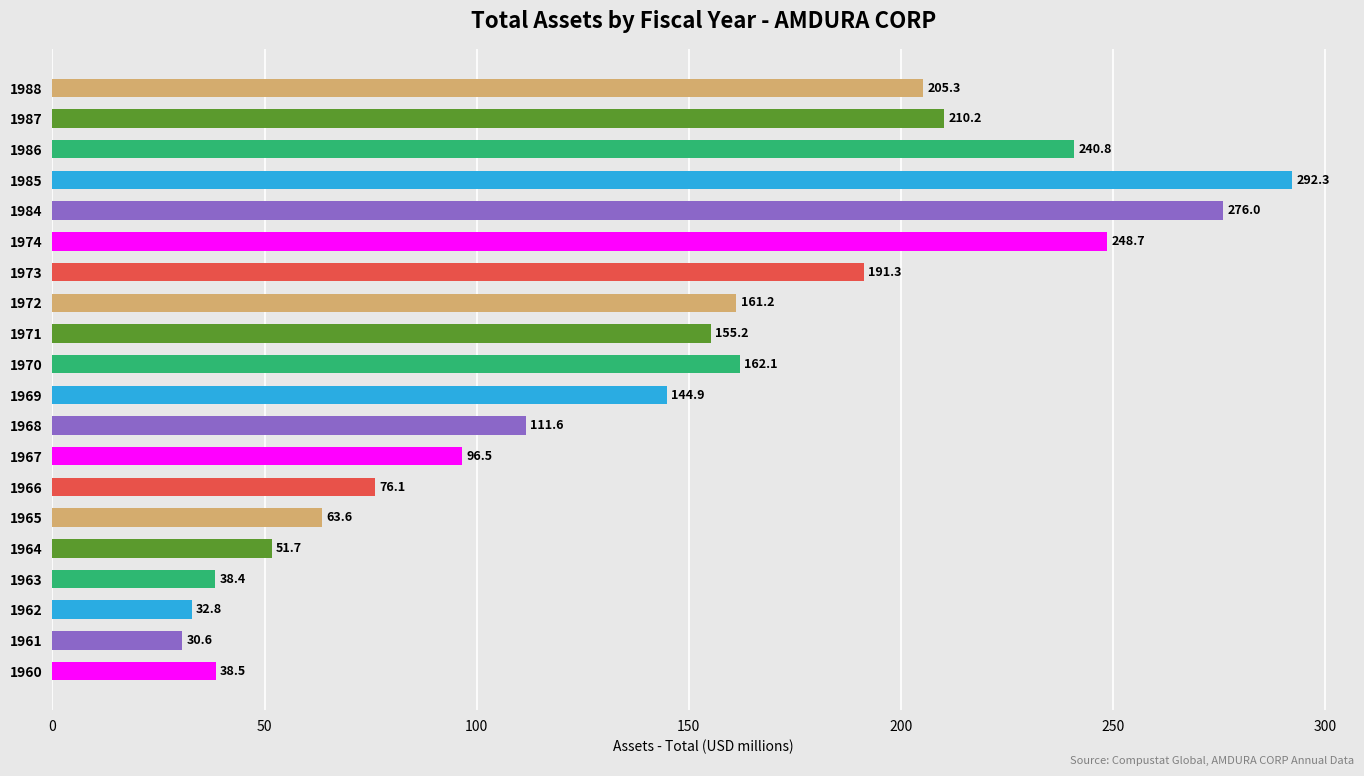

What is the difference between the maximum and minimum values?

261.7